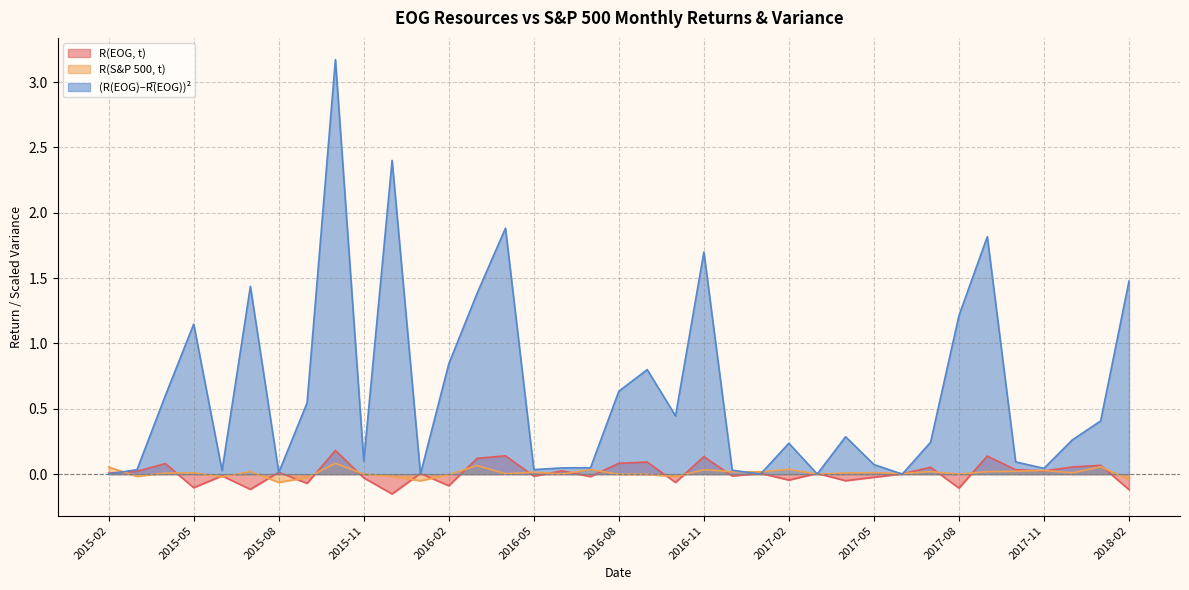

The R(S&P 500, t) series shows 0.0 at 2015-07. True or false?

True